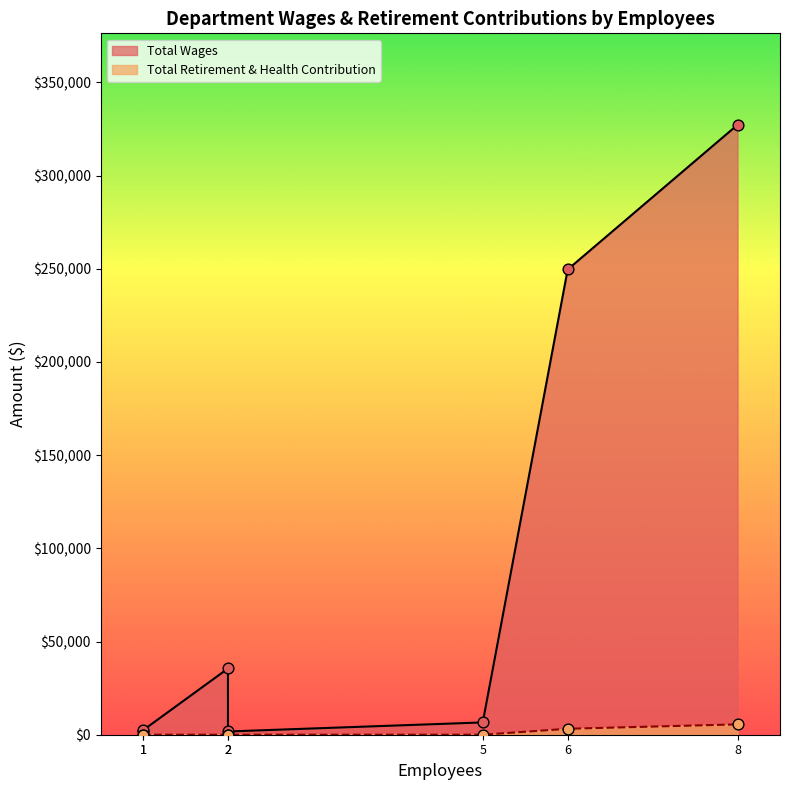

Is the value of Total Retirement & Health Contribution at Administration greater than the value of Total Wages at Public Works?

No